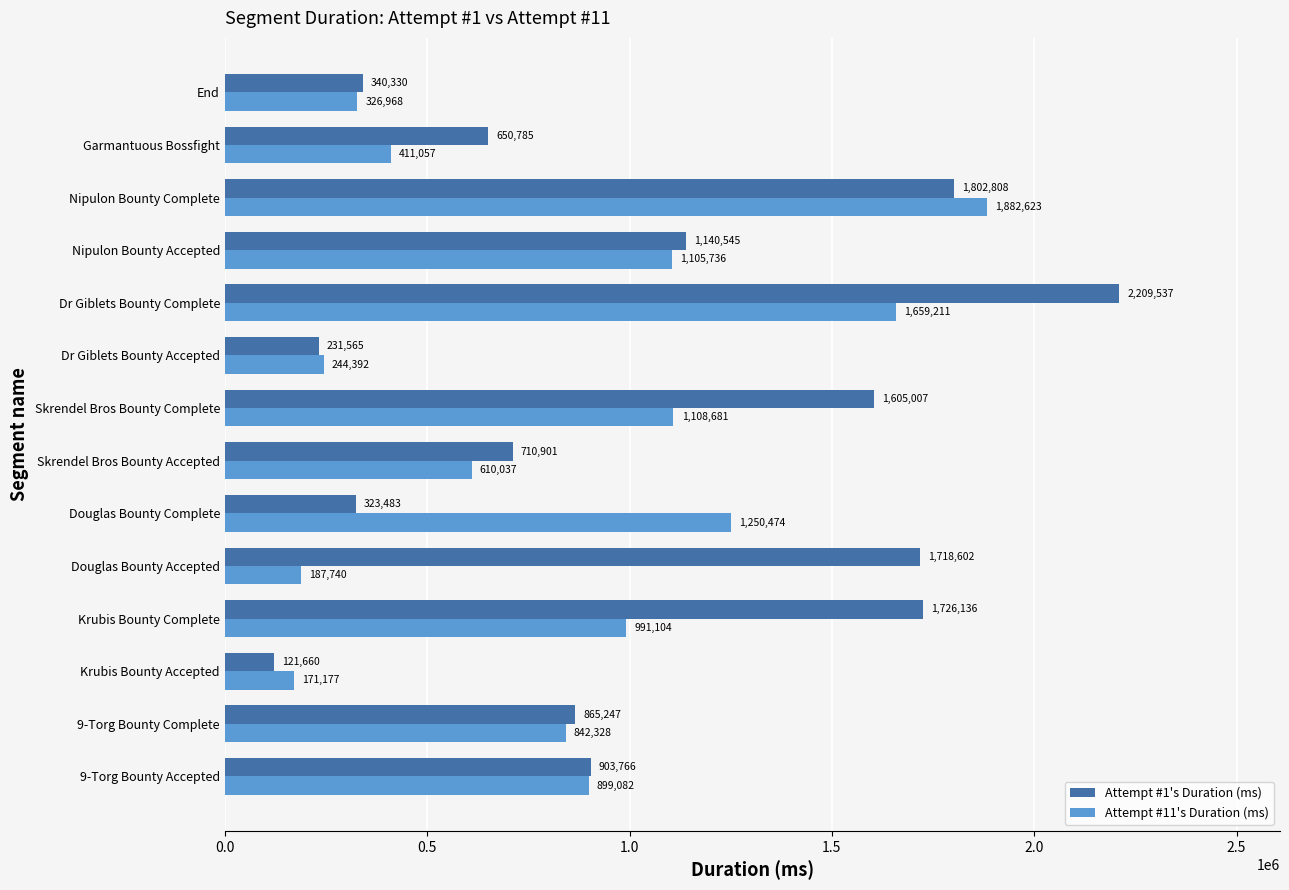

What is the average value of the Attempt #1's Duration (ms) series?

1025027